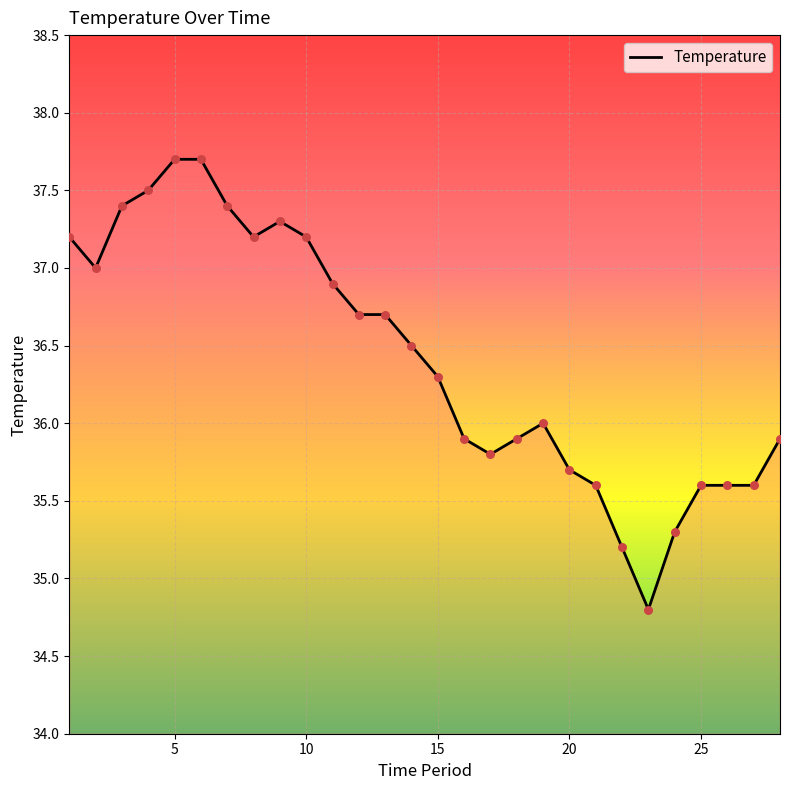

What is the difference between the maximum and minimum values?

2.9